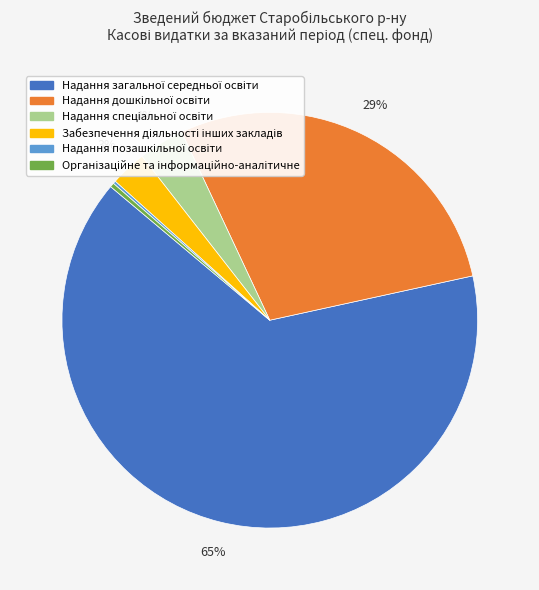

Is there a majority slice in this chart?

Yes